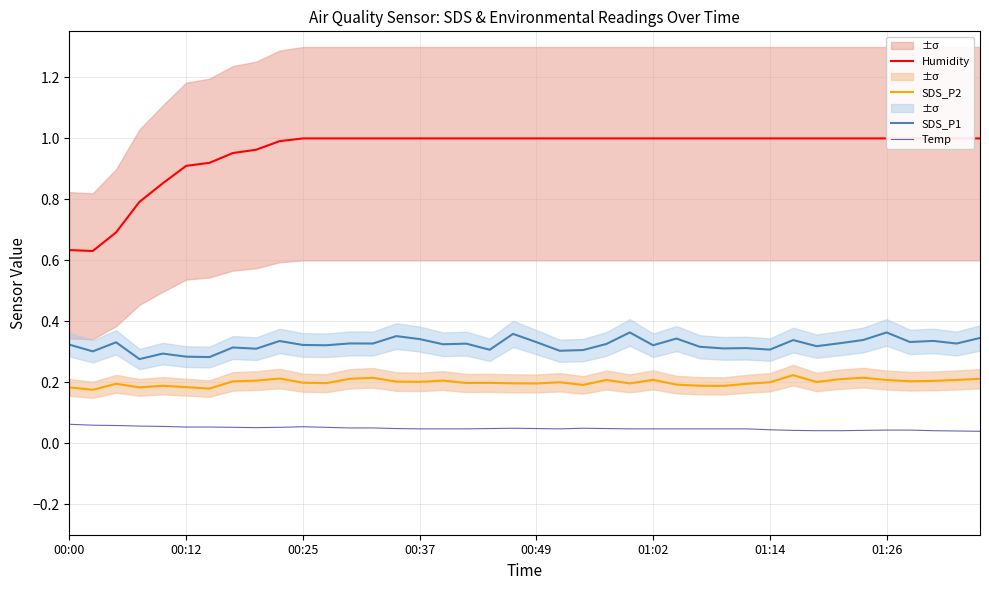

Which has a higher value, 8 or 16?

16